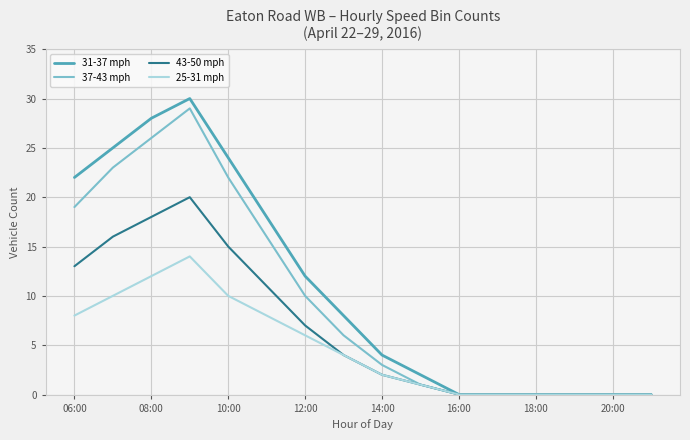

What is the maximum value for 43-50 mph?

20